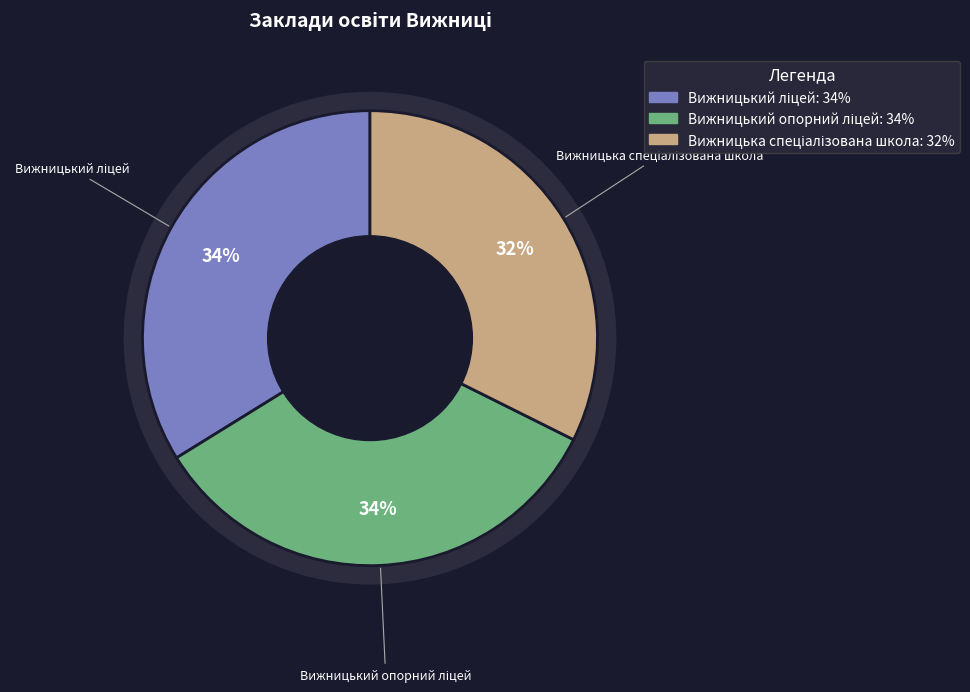

Is there a majority slice in this chart?

No